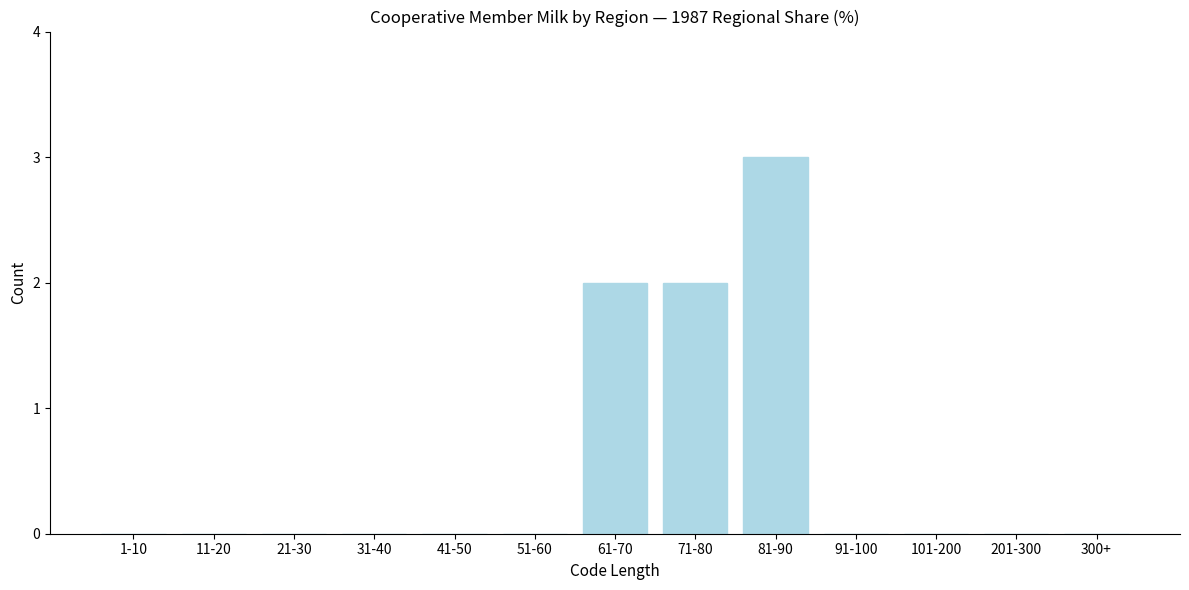

Reading right to left, transcribe all the data shown in this chart.

300+=0	201-300=0	101-200=0	91-100=0	81-90=3	71-80=2	61-70=2	51-60=0	41-50=0	31-40=0	21-30=0	11-20=0	1-10=0